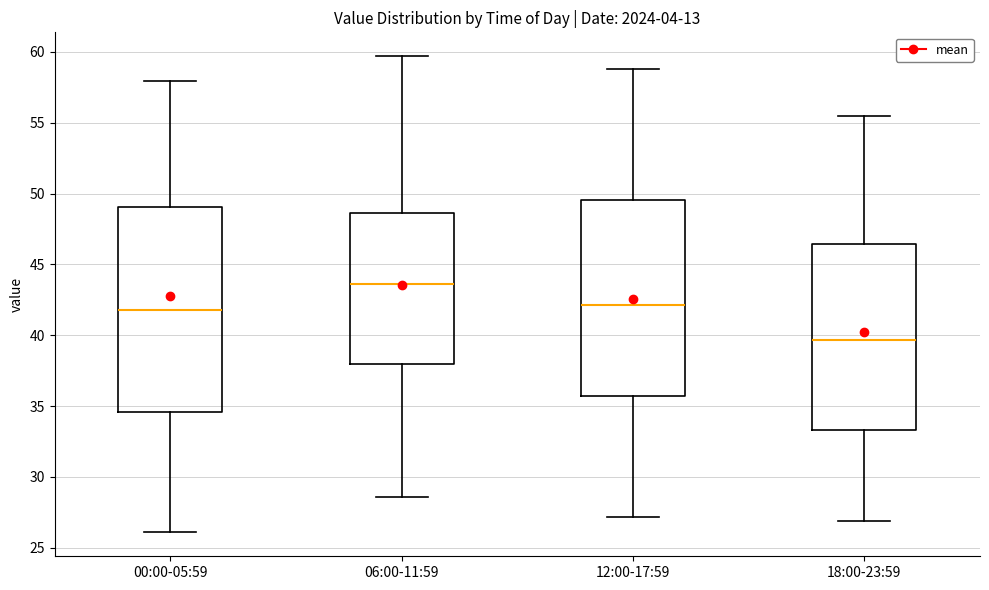

Reading left to right, transcribe this box plot: for each box, give where its median line is, the range the box spans, and where its two whiskers end, as read against the y-axis. The values are not printed on the chart, so give them approximately, as read against the axis.

00:00-05:59: median 42.0, box 34.5 to 49.0, whiskers 26.0 to 58.0
06:00-11:59: median 43.5, box 38.0 to 48.5, whiskers 28.5 to 59.5
12:00-17:59: median 42.0, box 35.5 to 49.5, whiskers 27.0 to 59.0
18:00-23:59: median 39.5, box 33.5 to 46.5, whiskers 27.0 to 55.5